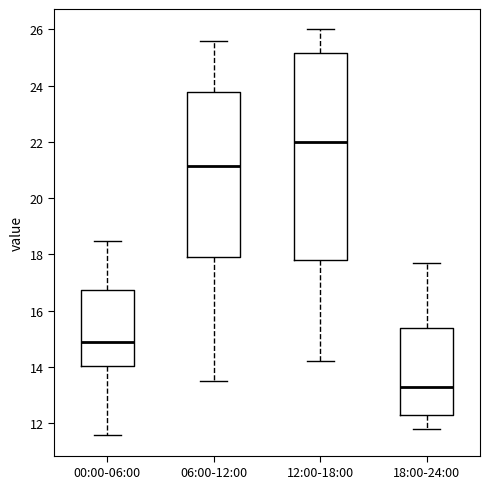

Reading left to right, transcribe this box plot: for each box, give where its median line is, the range the box spans, and where its two whiskers end, as read against the y-axis. The values are not printed on the chart, so give them approximately, as read against the axis.

00:00-06:00: median 14.8, box 14.0 to 16.8, whiskers 11.6 to 18.4
06:00-12:00: median 21.2, box 18.0 to 23.8, whiskers 13.6 to 25.6
12:00-18:00: median 22.0, box 17.8 to 25.2, whiskers 14.2 to 26.0
18:00-24:00: median 13.4, box 12.4 to 15.4, whiskers 11.8 to 17.8